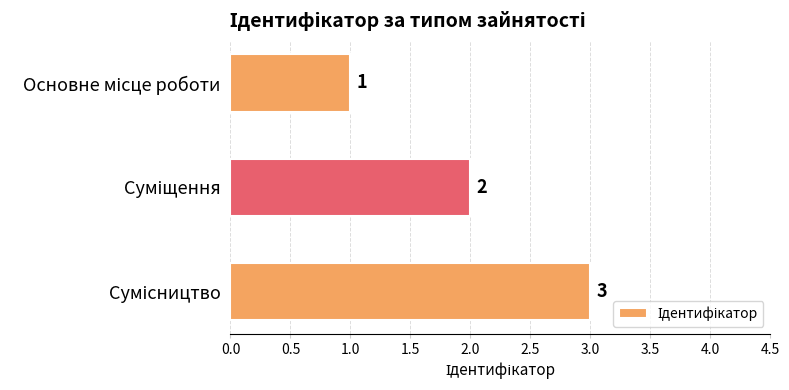

What is the sum of all values?

6